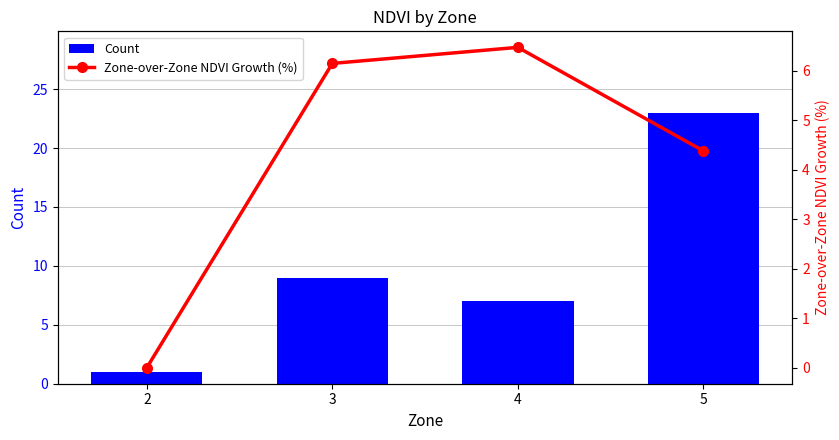

List the labels in order of Count value, smallest first.

2, 4, 3, 5